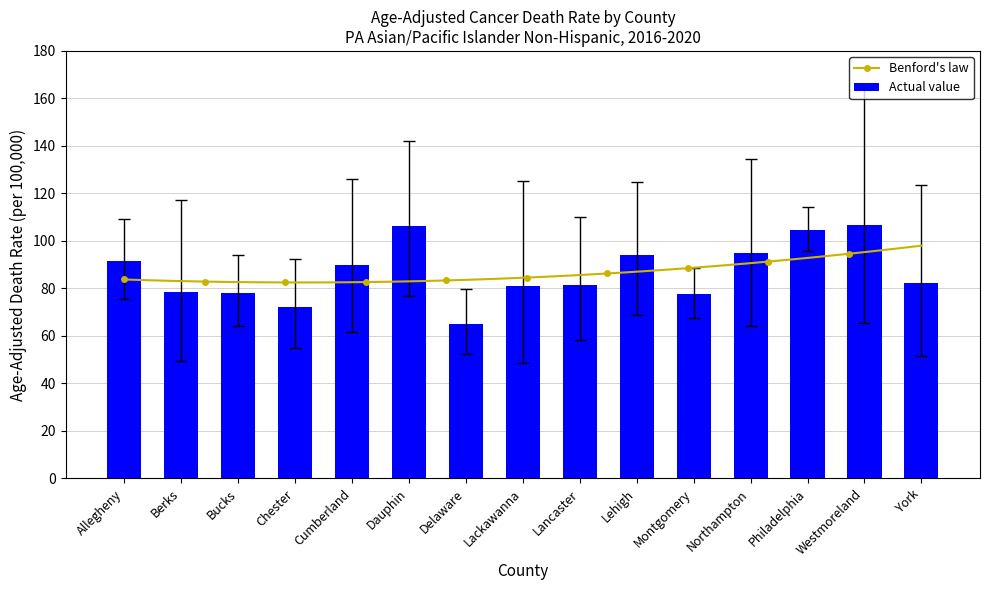

At how many categories does at least one series exceed 49?

15